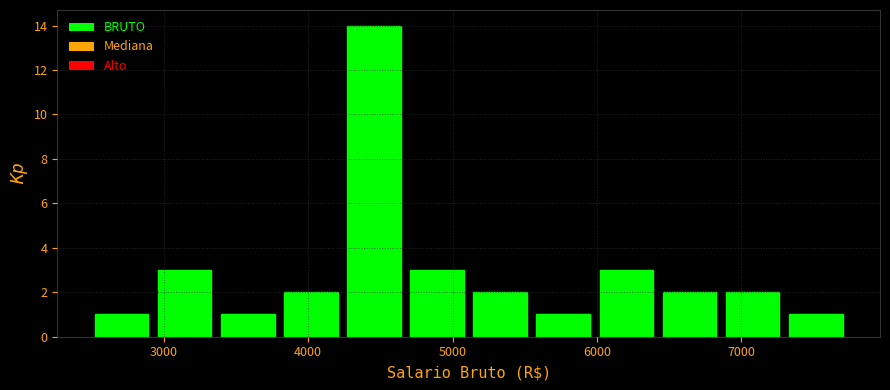

Over which range of the x-axis is the bar tallest?

4200 to 4700